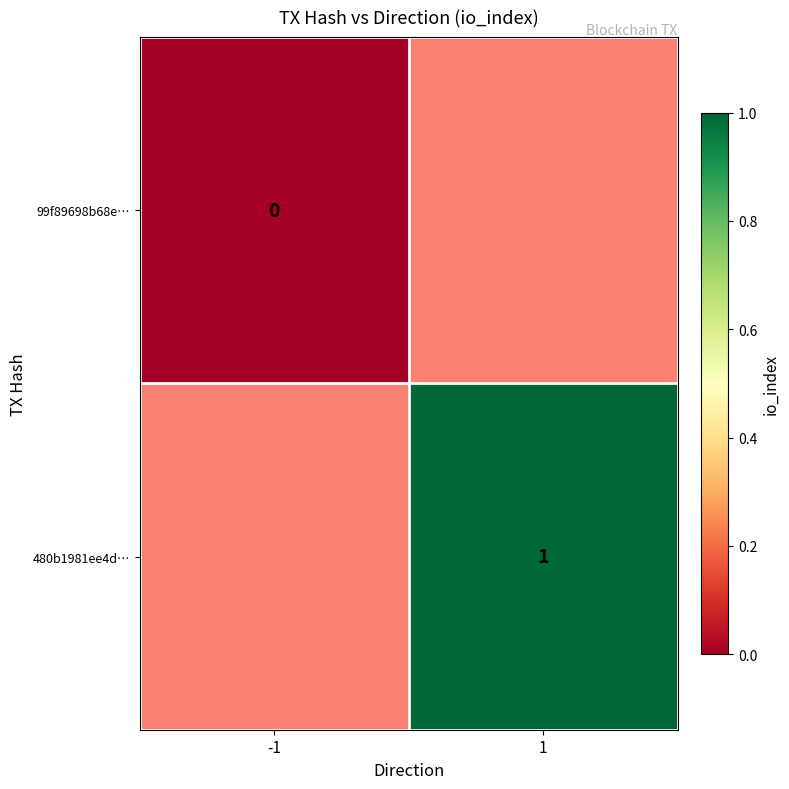

At how many categories does at least one series exceed 0?

1